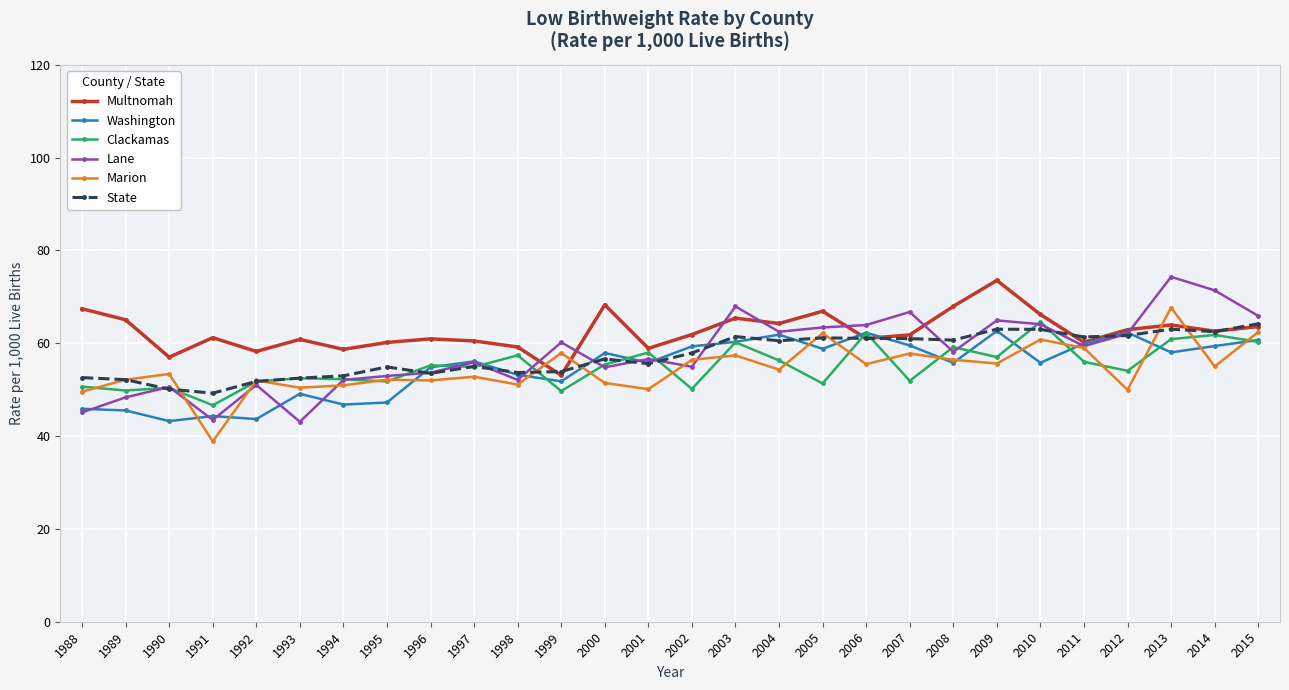

Where is the first local maximum for Lane?

1990